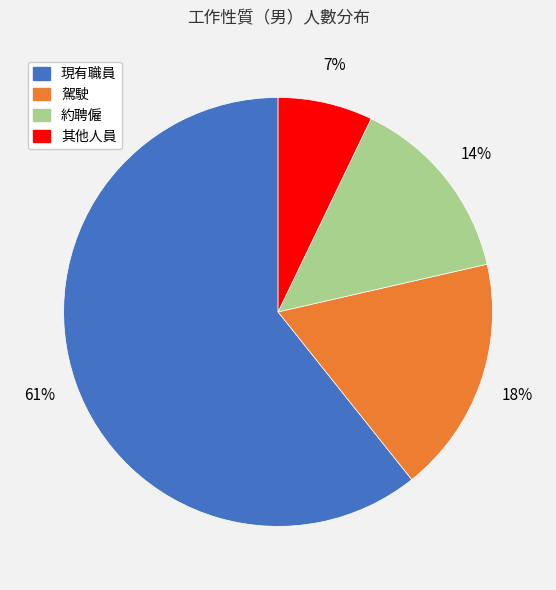

To the nearest percent, what is the average slice percentage?

25%